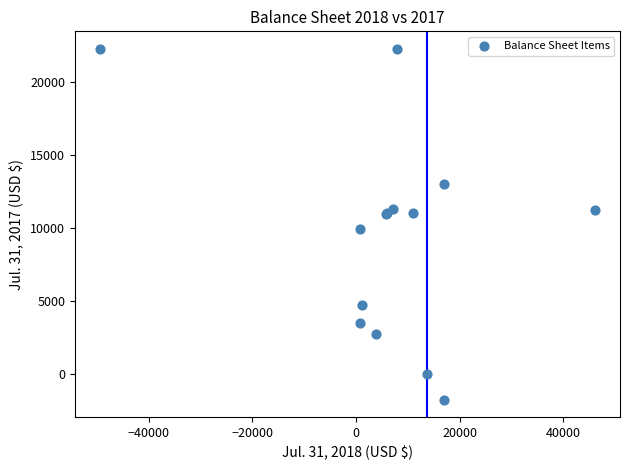

What Y value in the scatter plot is closest to 10266?

9967